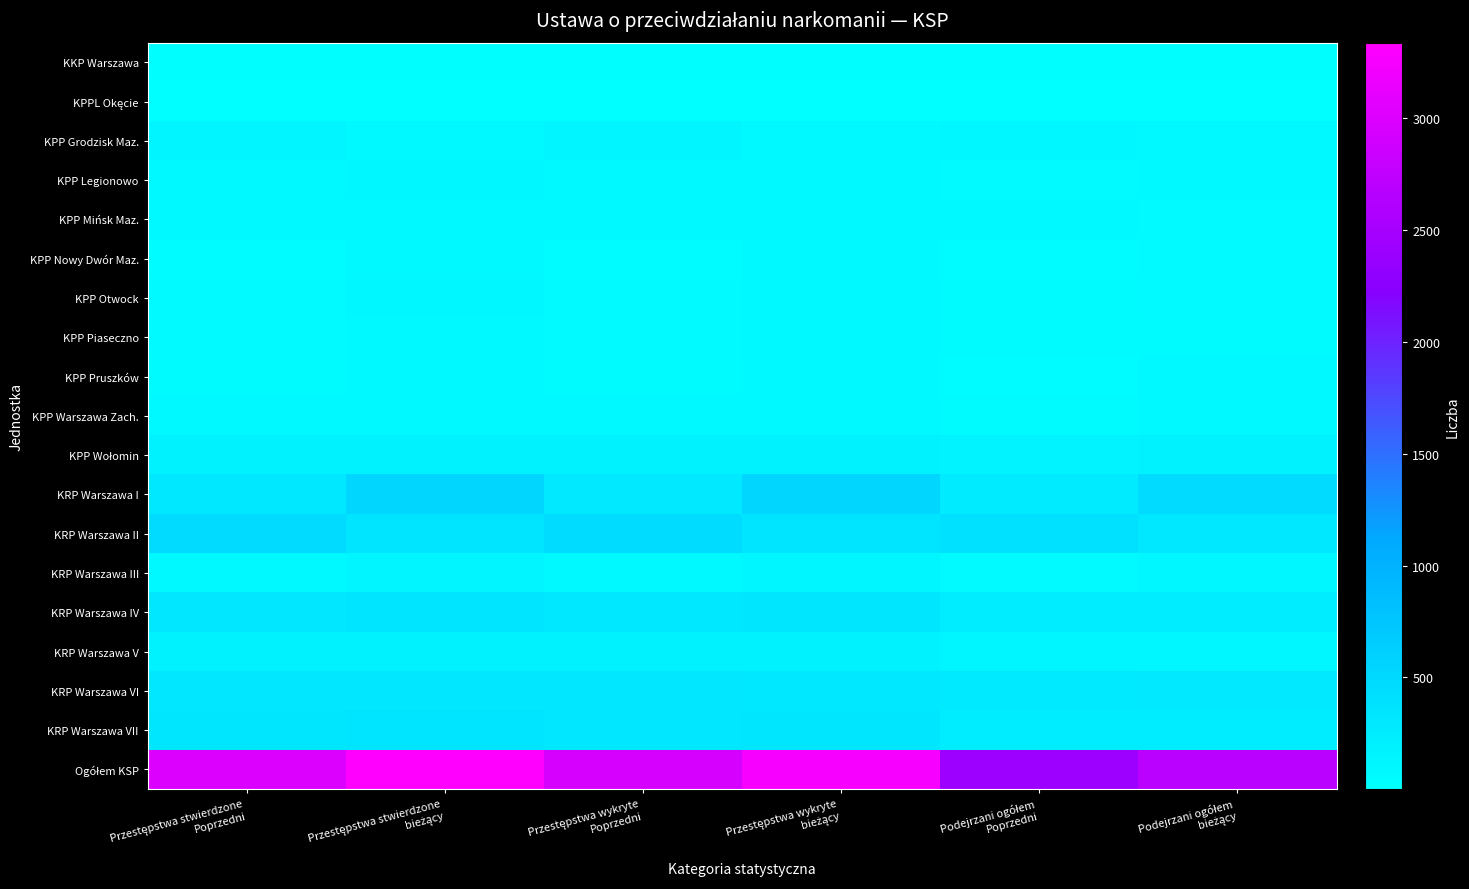

What is the smallest value displayed?

2